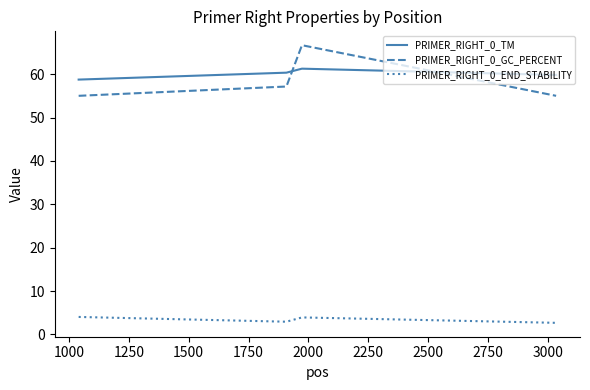

True or false: PRIMER_RIGHT_0_END_STABILITY and PRIMER_RIGHT_0_TM intersect in this chart.

False